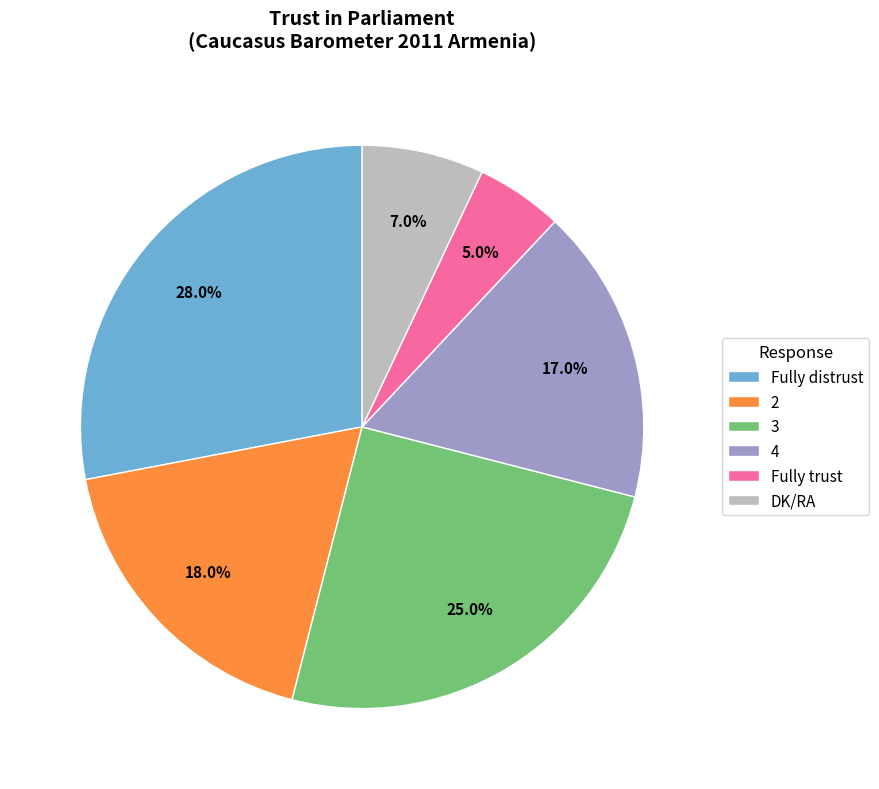

To the nearest percent, what percentage of the pie is 3?

25%